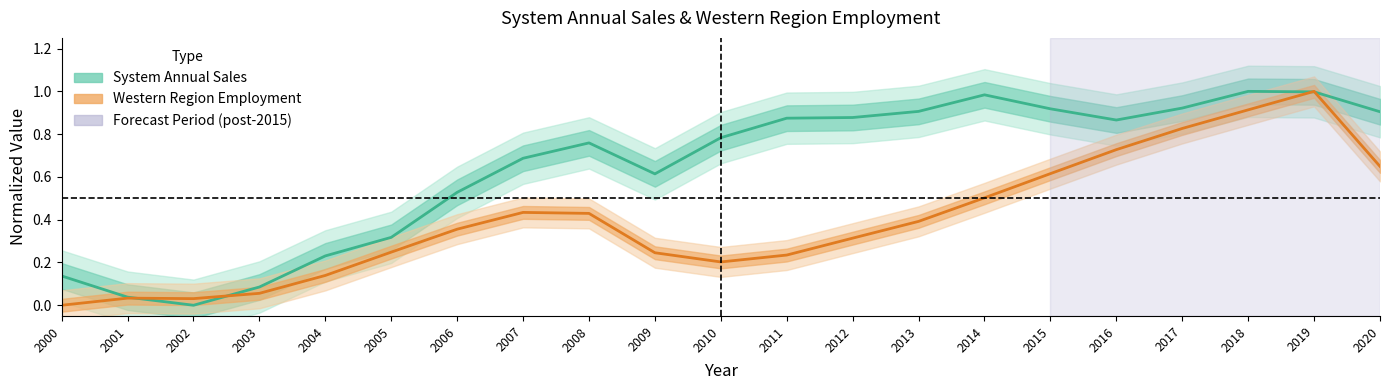

Rank the categories by System Annual Sales value from lowest to highest.

2002, 2001, 2003, 2000, 2004, 2005, 2006, 2009, 2007, 2008, 2010, 2016, 2011, 2012, 2020, 2013, 2015, 2017, 2014, 2019, 2018